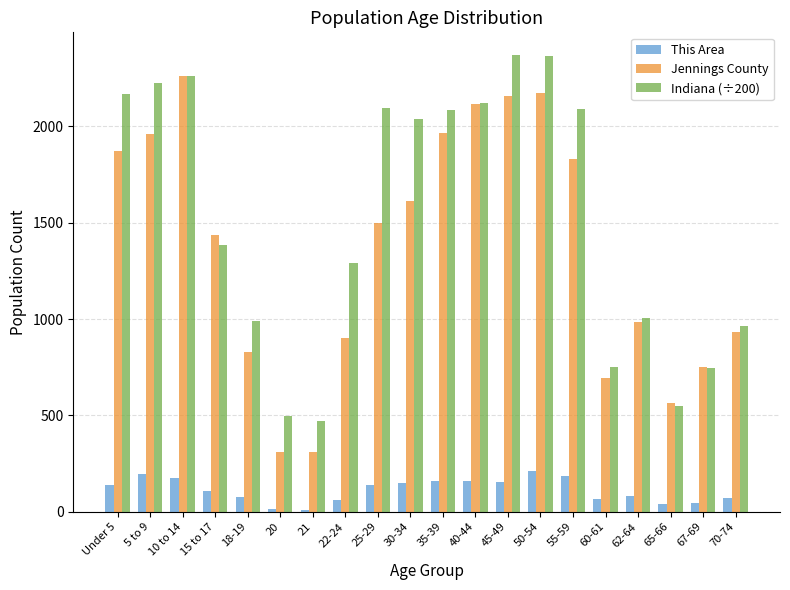

Which series has the widest spread of values?

Jennings County